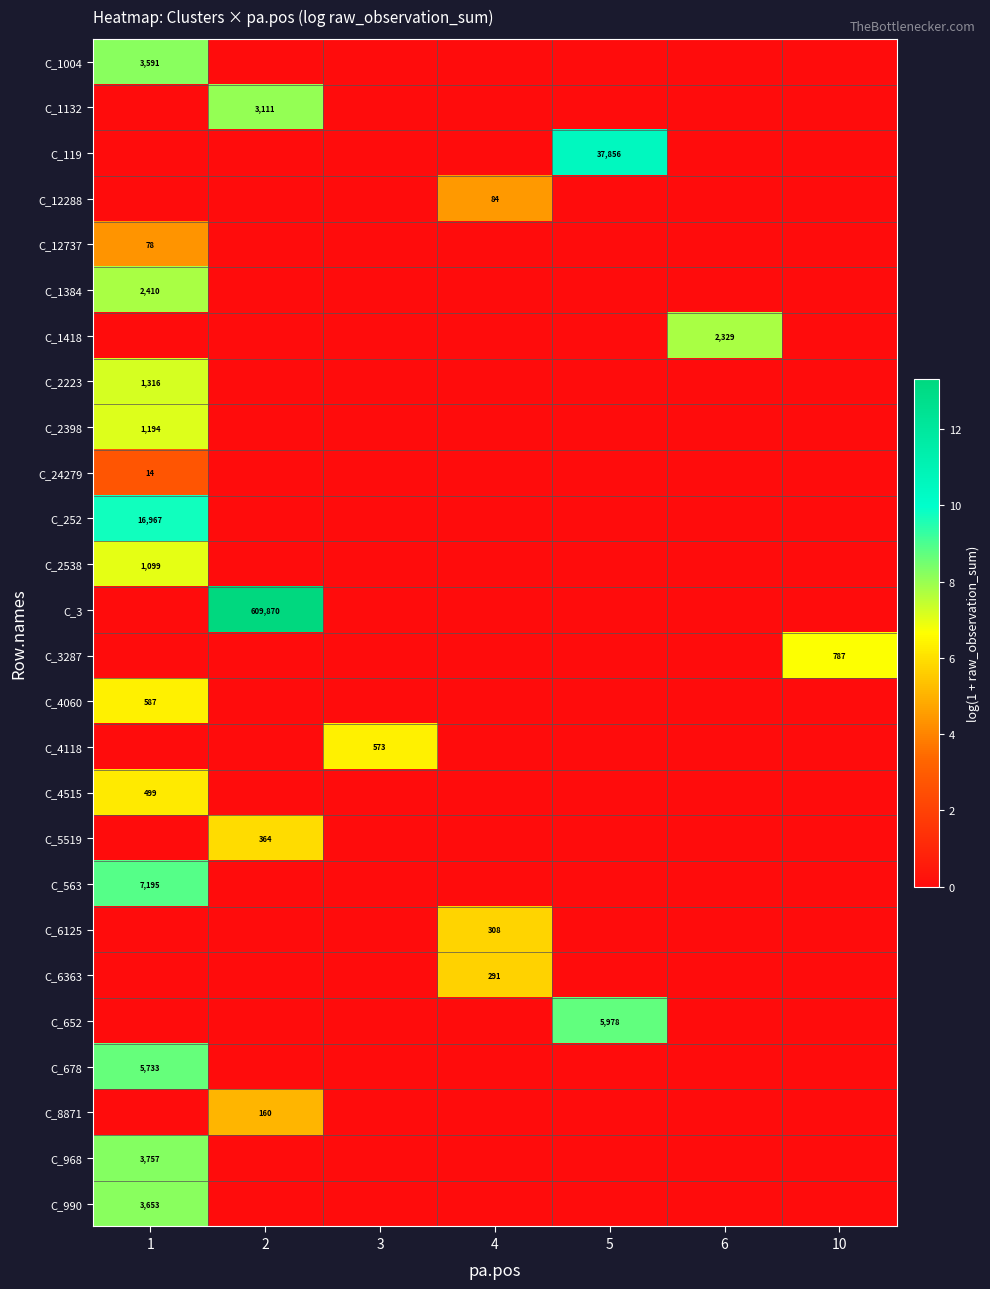

The value of C_678 at 1 is 9319. True or false?

False